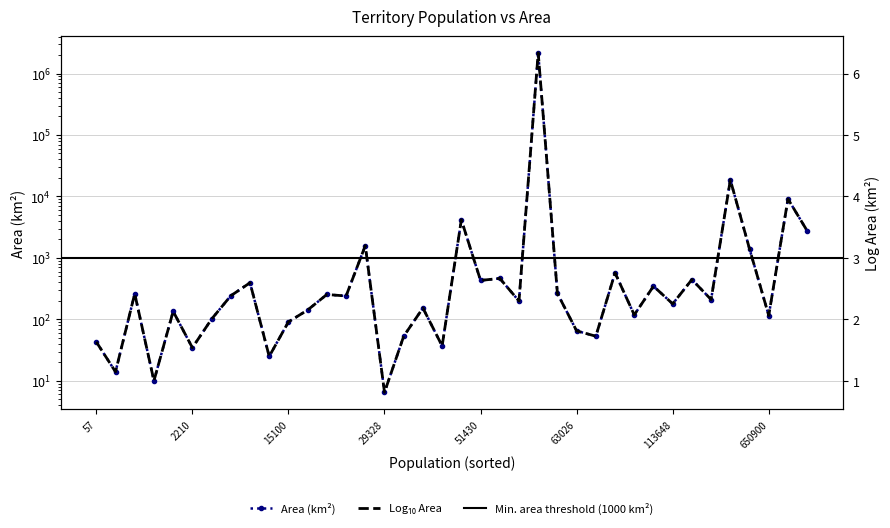

Is it true that the value at 56483 is 1107220.3?

False